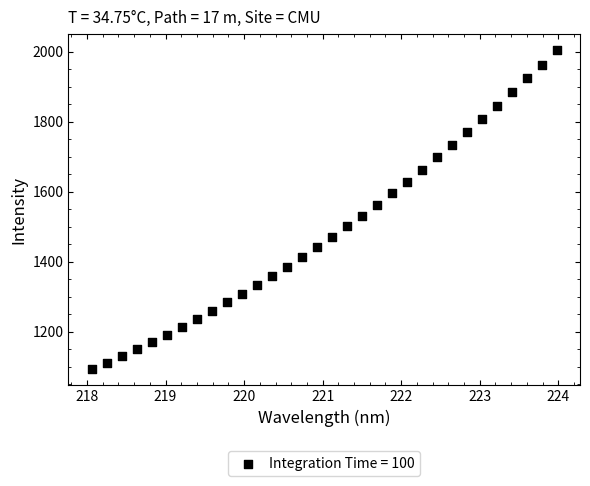

What is the range of Y values (max minus min)?

910.9